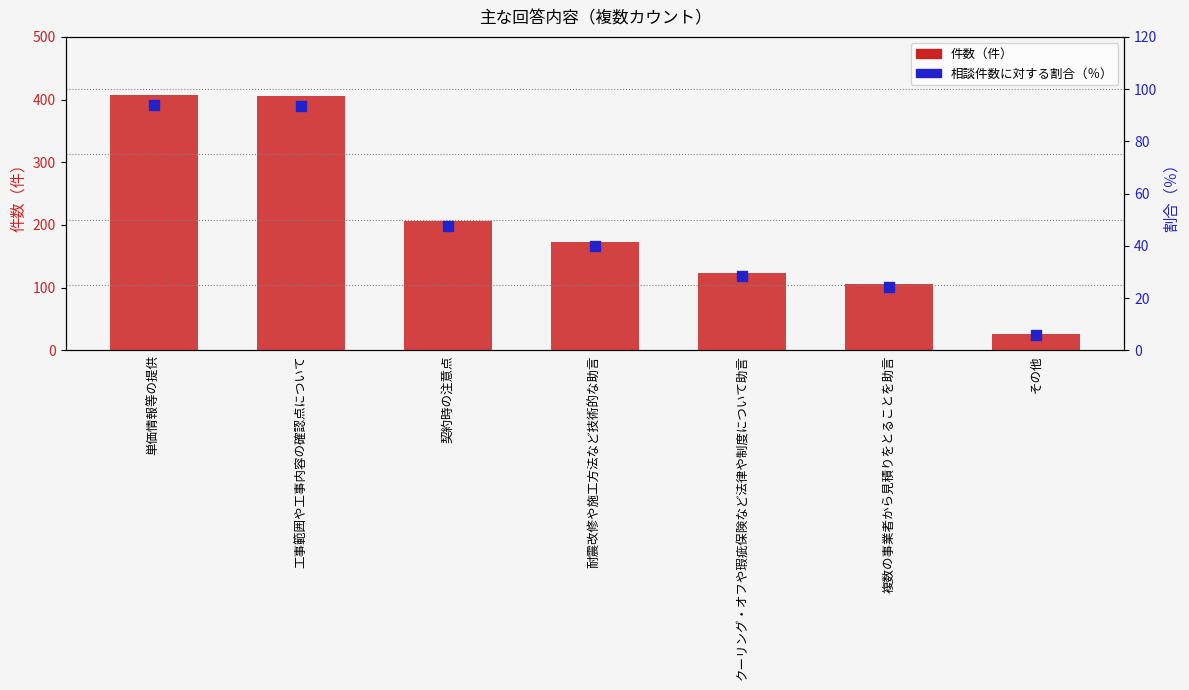

Which series has the largest total across all categories?

件数（件）